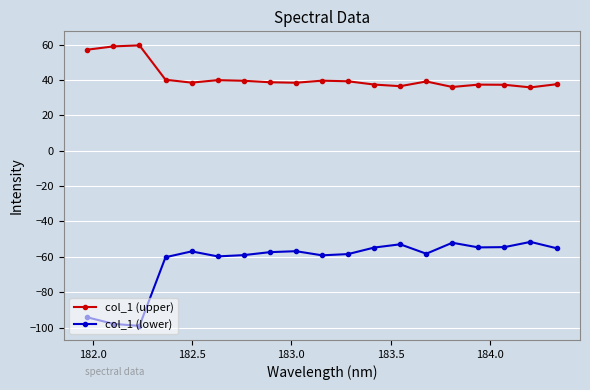

At how many categories does at least one series exceed 22?

19